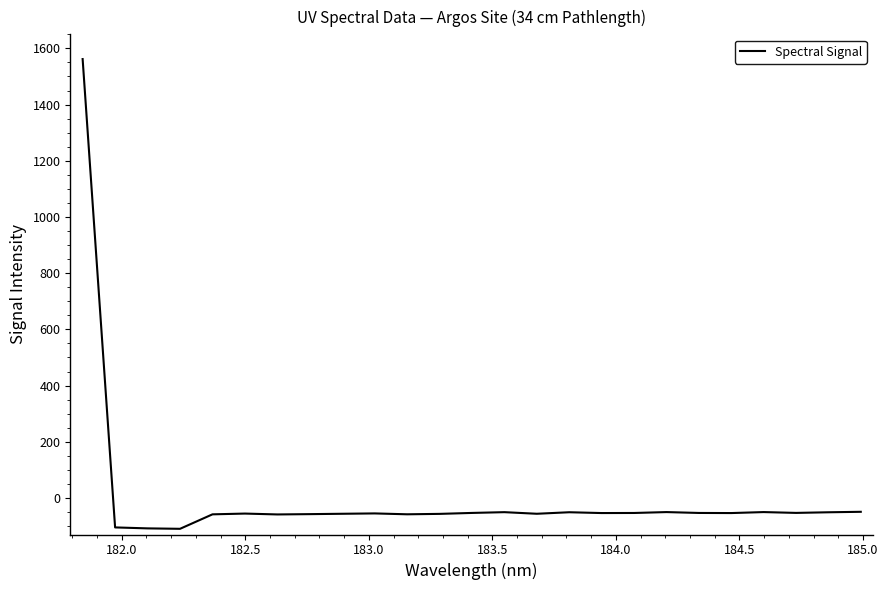

What is the maximum value shown in the chart?

1562.0